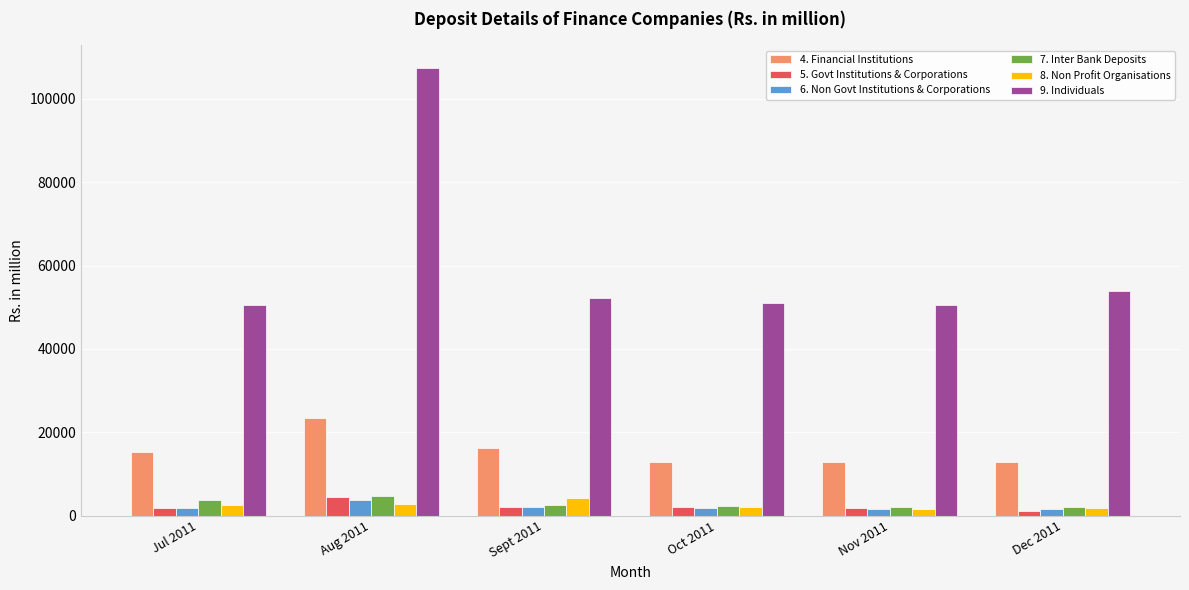

What is the sum of all 4. Financial Institutions values?

93140.3